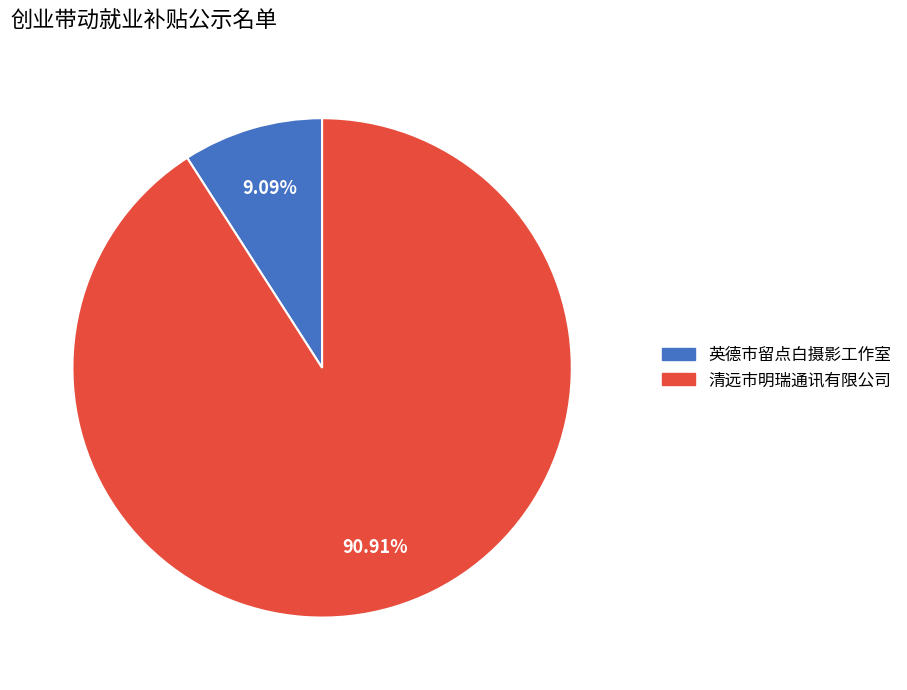

What is the ratio of the value at 清远市明瑞通讯有限公司 to the value at 英德市留点白摄影工作室?

10.0